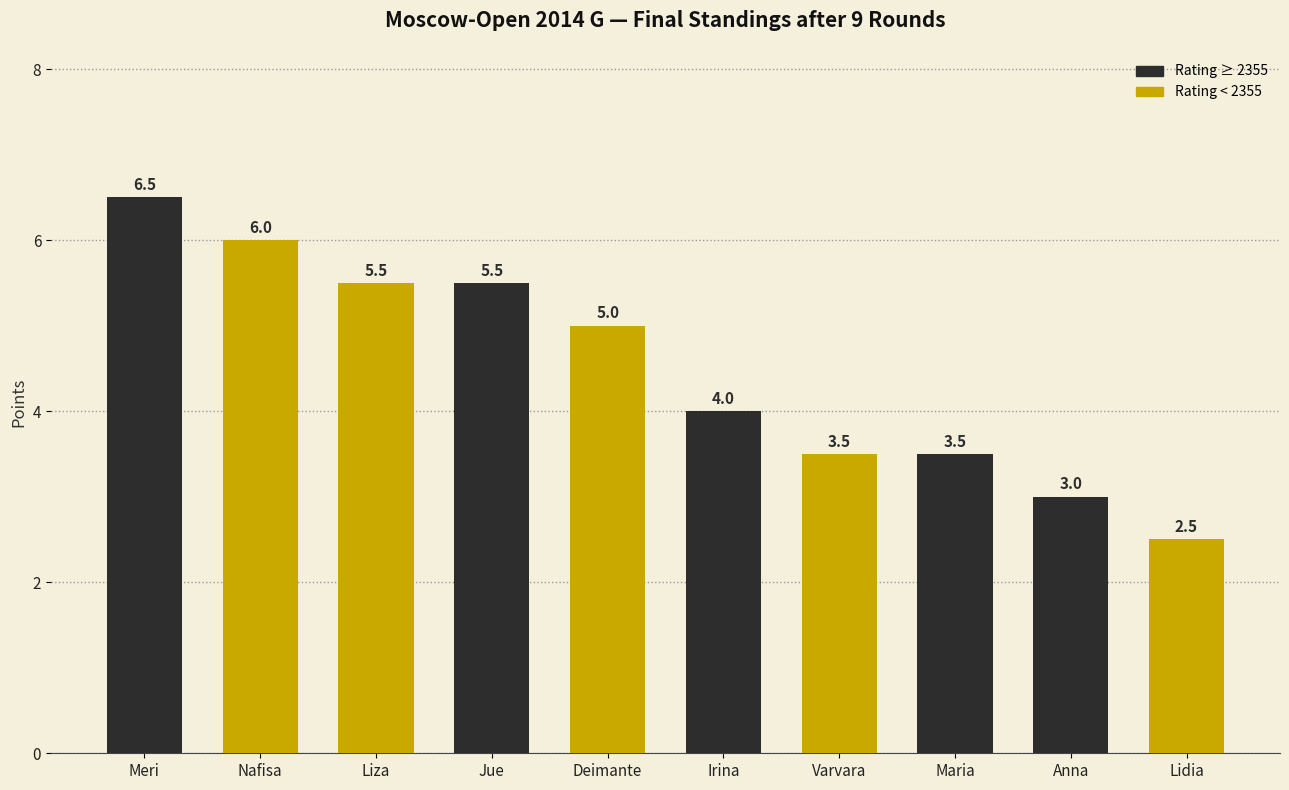

How many values are between 3 and 5?

5